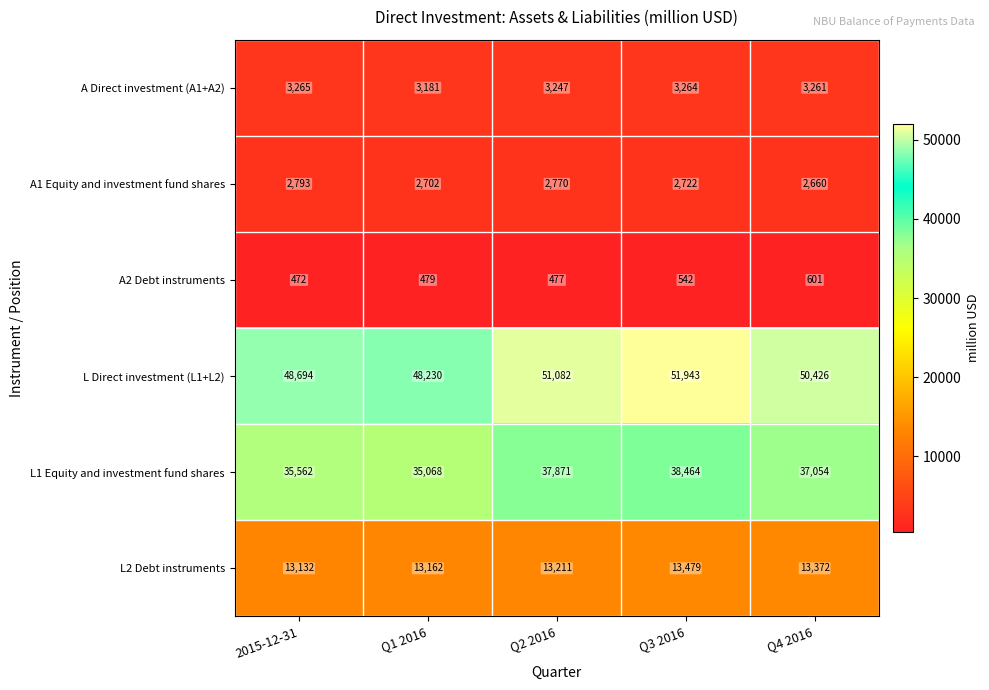

Is it true that L2 Debt instruments equals 13132 at 2015-12-31?

True